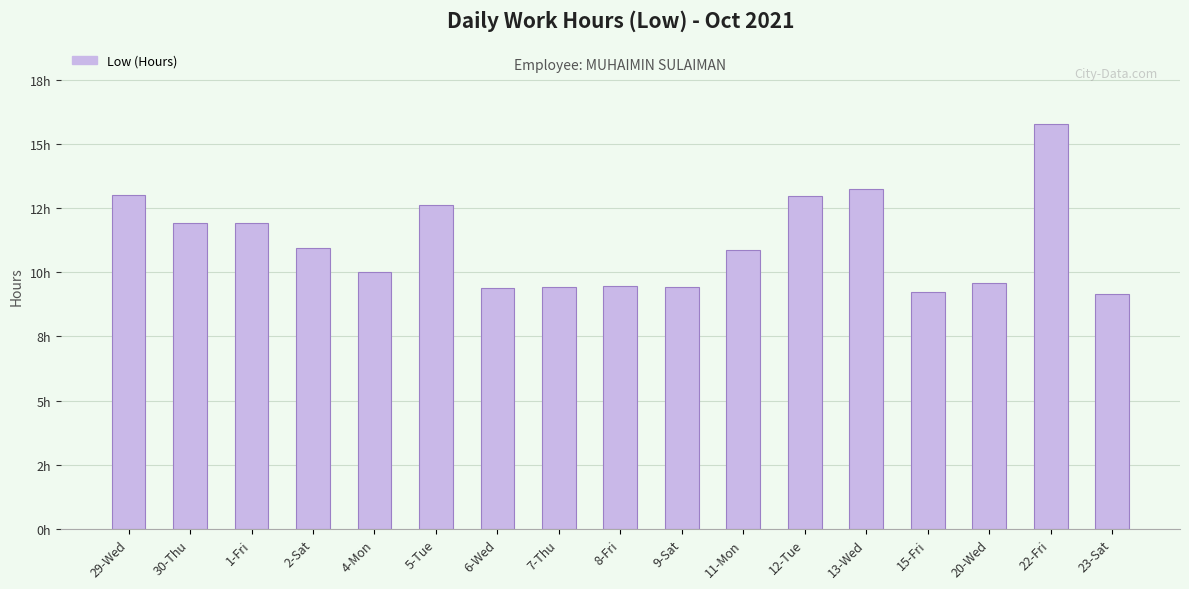

Where does the data first go above 10?

29-Wed